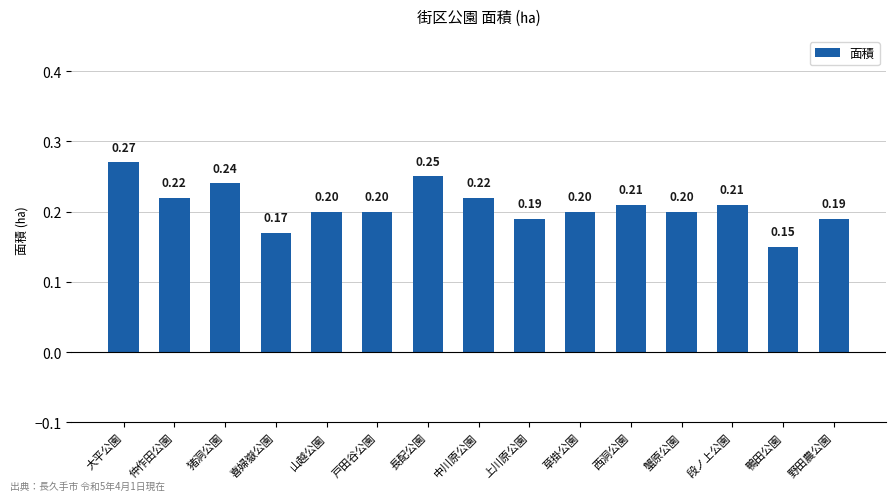

Which has a higher value, 蟹原公園 or 中川原公園?

中川原公園